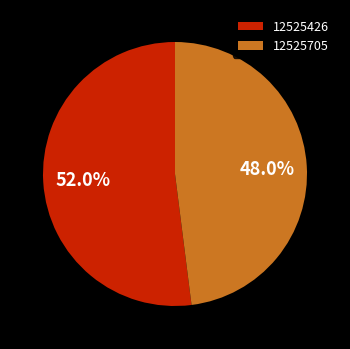

The 12525426 slice represents 65% of the pie. True or false?

False